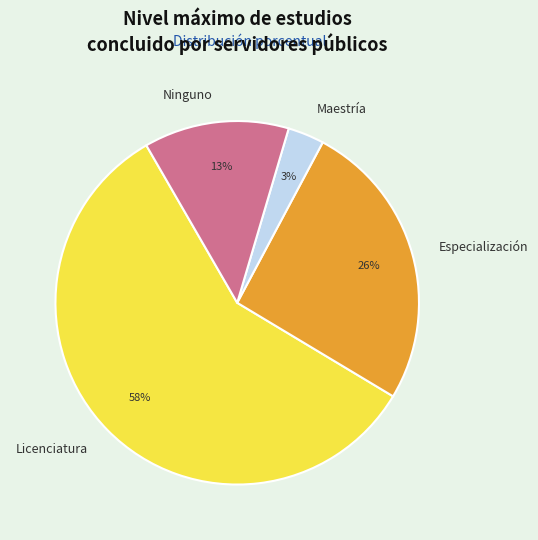

Combined, do Maestría and Ninguno account for over 50%?

No